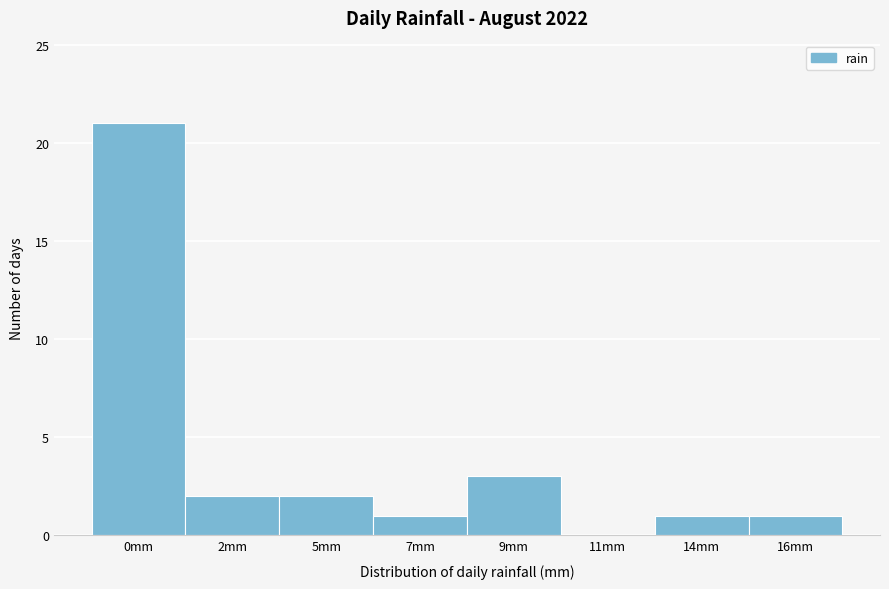

Reading left to right, what are all the values shown in this chart?

0mm=21	2mm=2	5mm=2	7mm=1	9mm=3	11mm=0	14mm=1	16mm=1